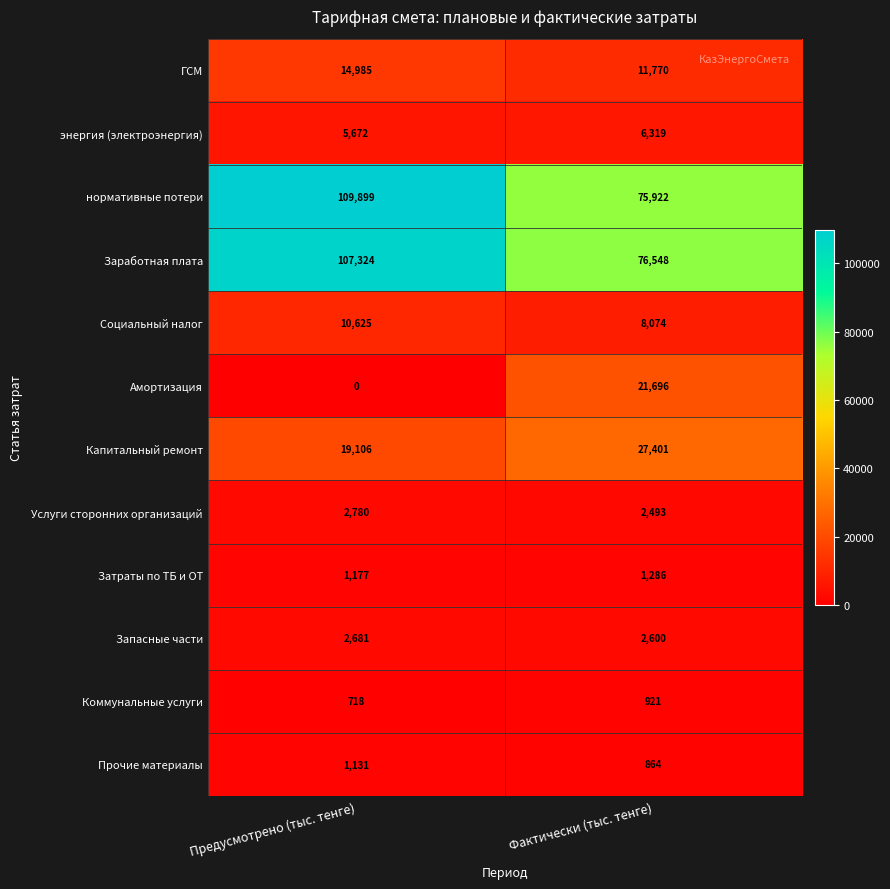

Which category has the lowest value across all series?

Предусмотрено (тыс. тенге)